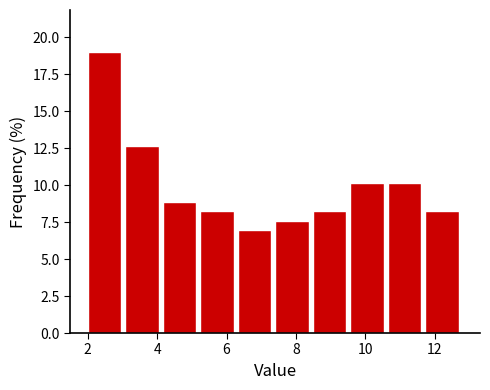

Reading left to right, list every bar in this chart as the range it spans on the x-axis followed by its height. Neither the bar edges nor the heights are printed on the chart, so give them approximately, as read against the axes.

2.00 to 3.08: 19.0
3.08 to 4.16: 12.5
4.16 to 5.24: 9.0
5.24 to 6.32: 8.0
6.32 to 7.40: 7.0
7.40 to 8.48: 7.5
8.48 to 9.56: 8.0
9.56 to 10.64: 10.0
10.64 to 11.72: 10.0
11.72 to 12.80: 8.0